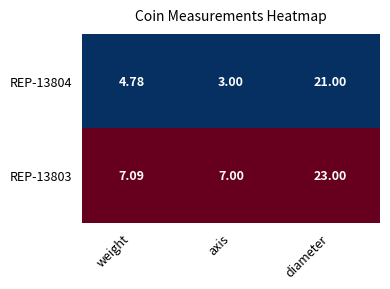

How many distinct data groups are displayed?

2